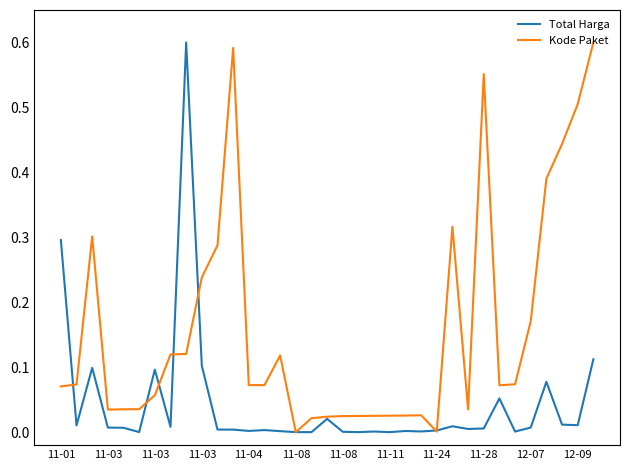

How many lines are shown in the chart?

2